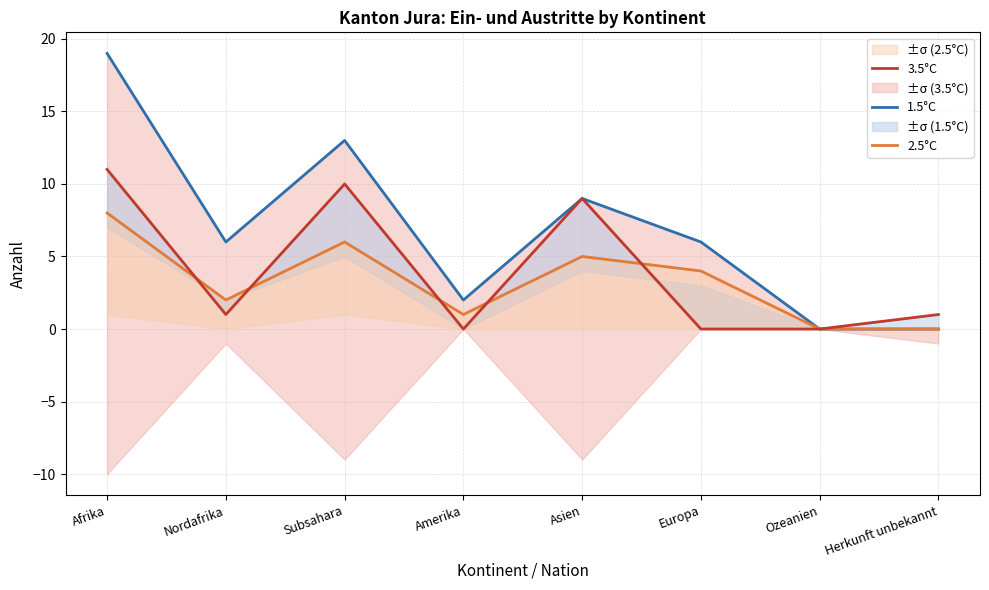

Which series has the largest range (max minus min)?

1.5°C